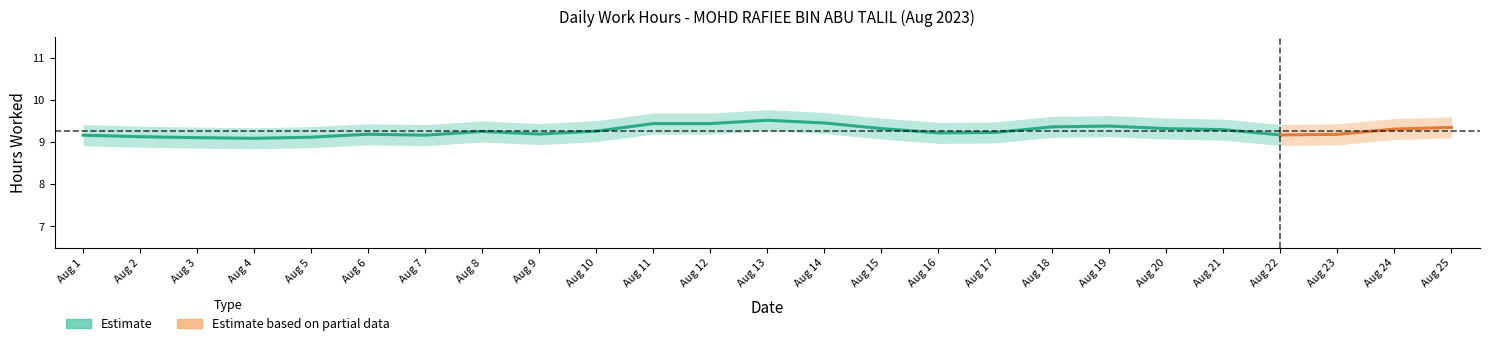

How many values are below 9?

9